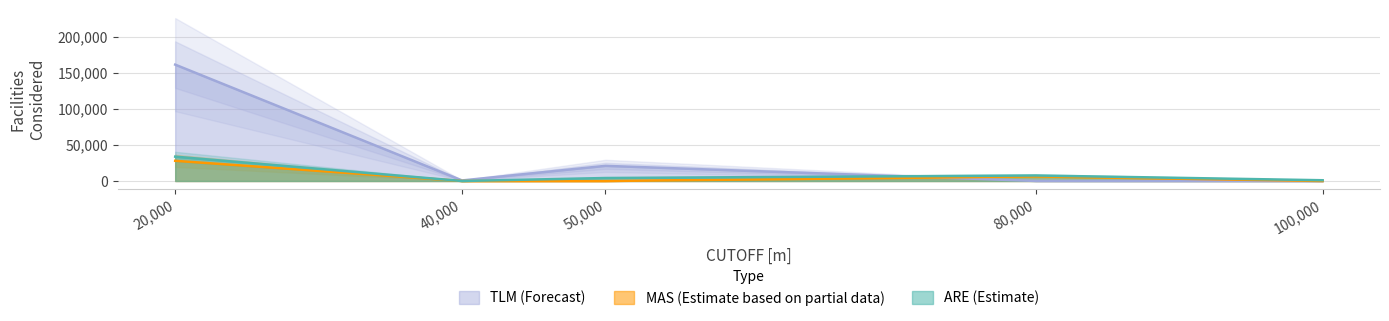

How many intersections are there between ARE and MAS?

1